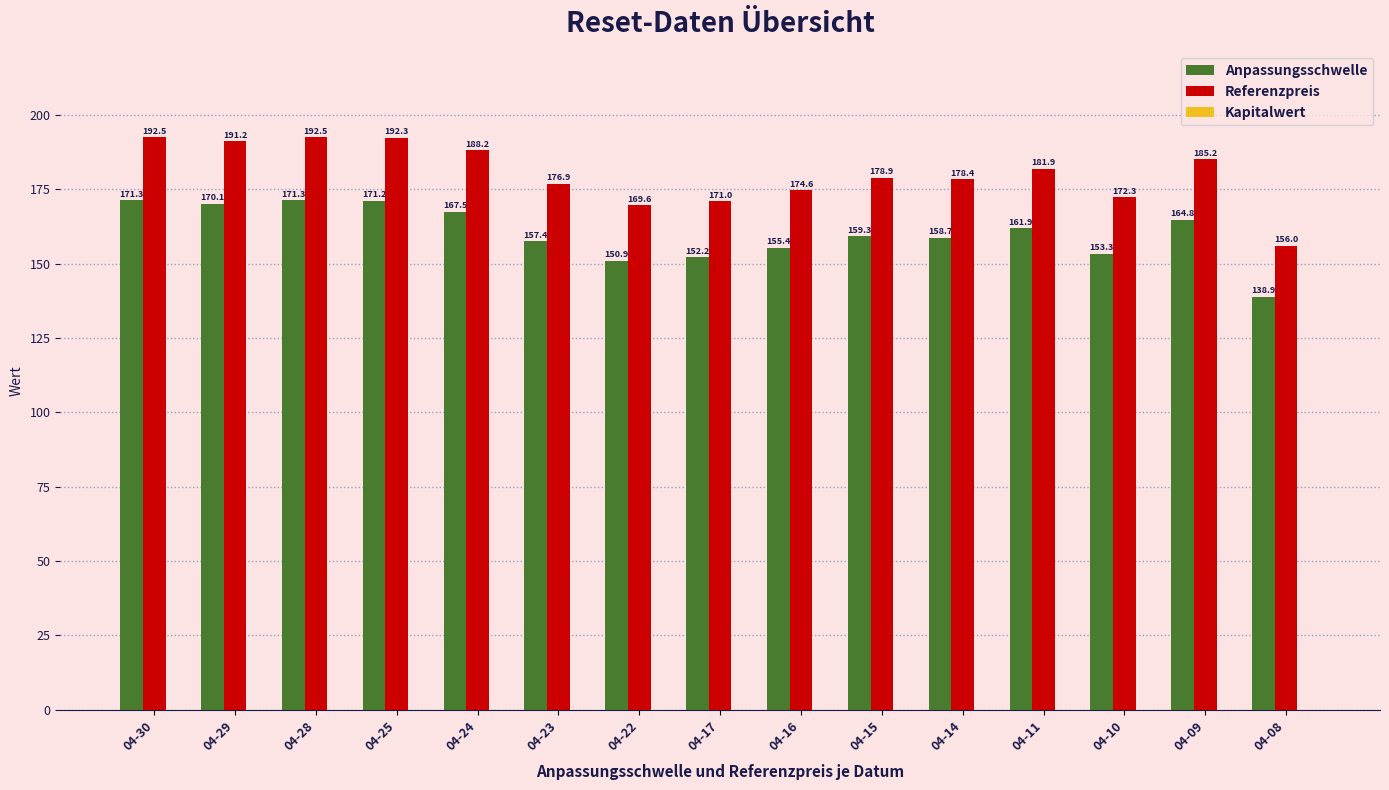

Which series has the widest spread of values?

Referenzpreis